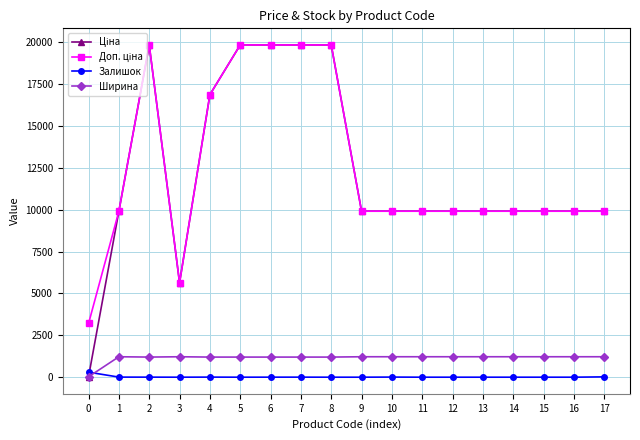

What is the total value across all series at 11?

21037.0